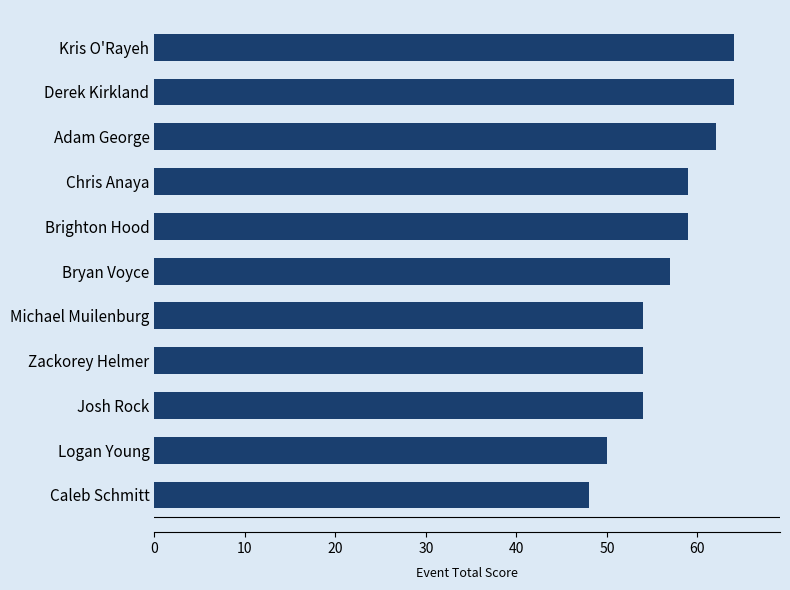

Reading bottom to top, extract all data points from this chart.

48	50	54	54	54	57	59	59	62	64	64